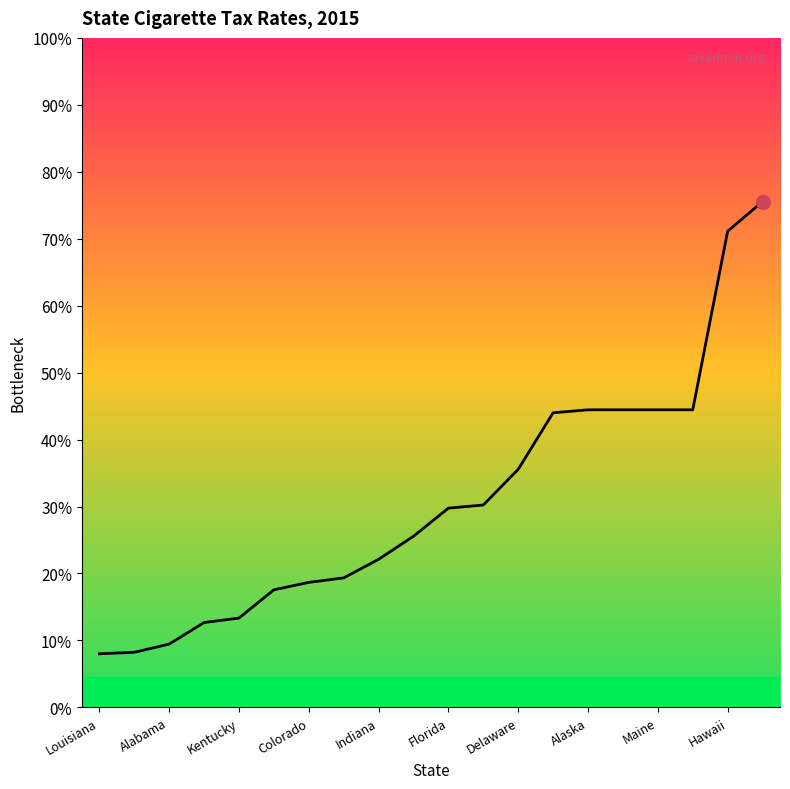

Does the chart display data point markers on the line(s)?

No